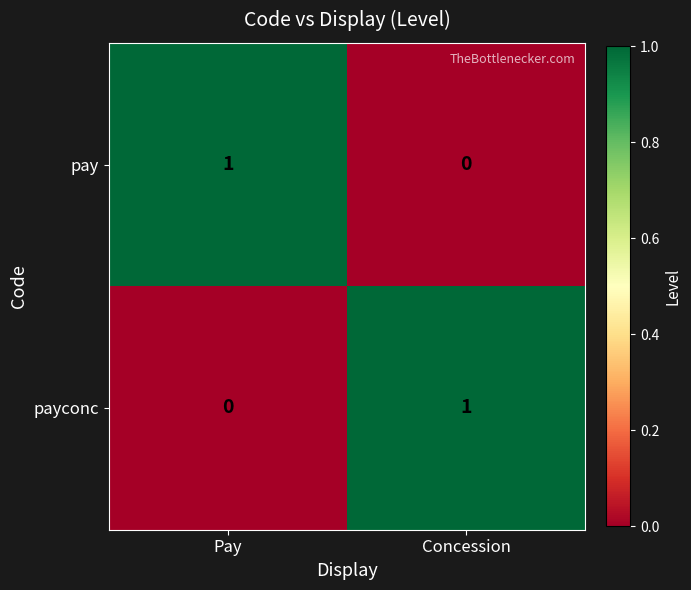

Reading right to left, extract all data points from this chart.

pay: 0	1
payconc: 1	0